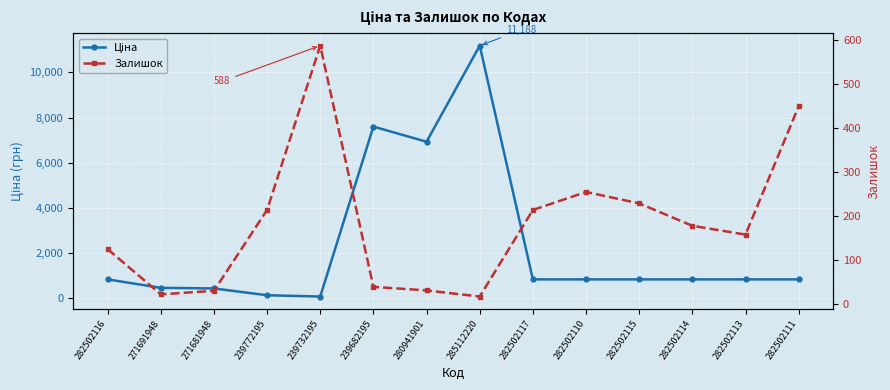

What is the value of the Ціна point at the 4th from the left?

114.1